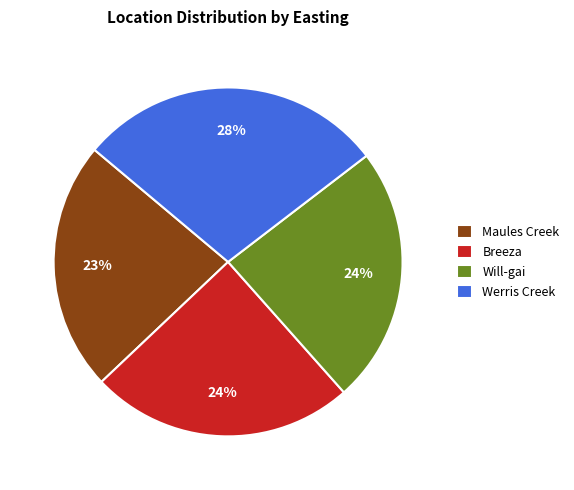

Is there any slice that represents more than half of the pie?

No